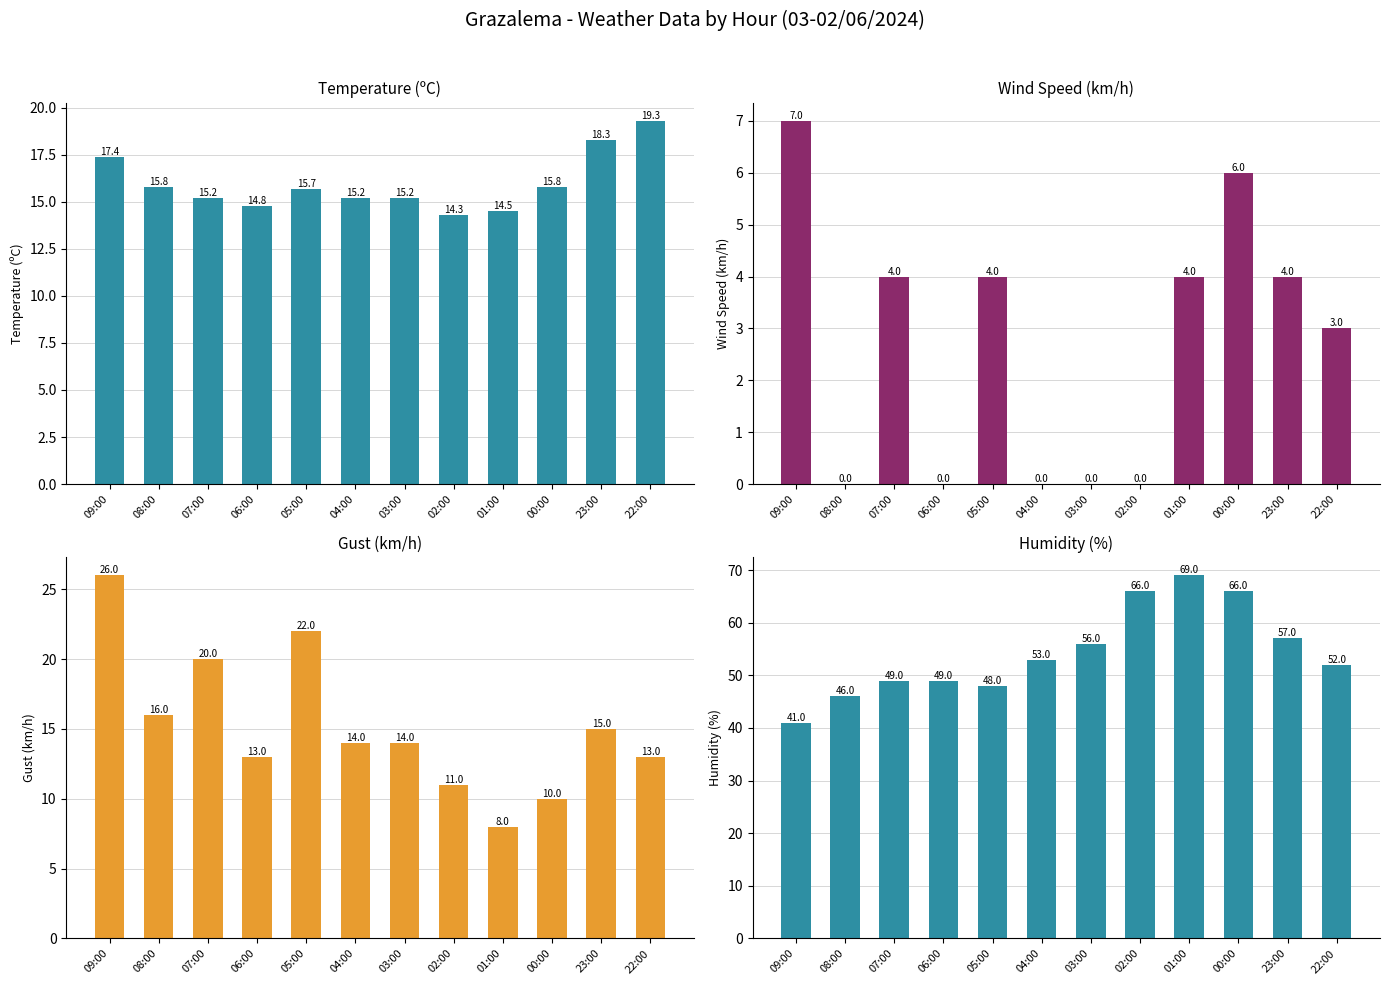

Is it true that Wind Speed (km/h) equals 2.9 at 06:00?

False